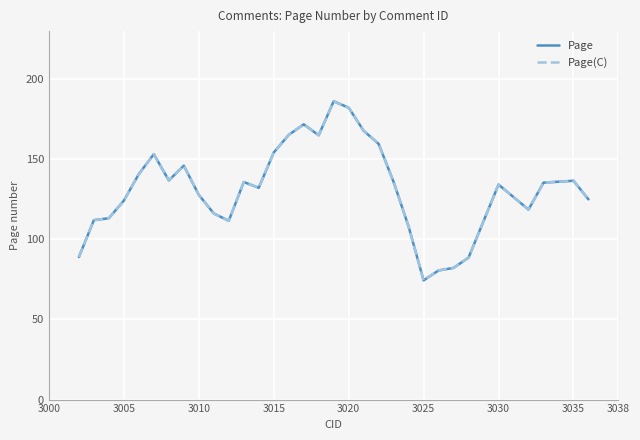

Which series has the widest spread of values?

Page